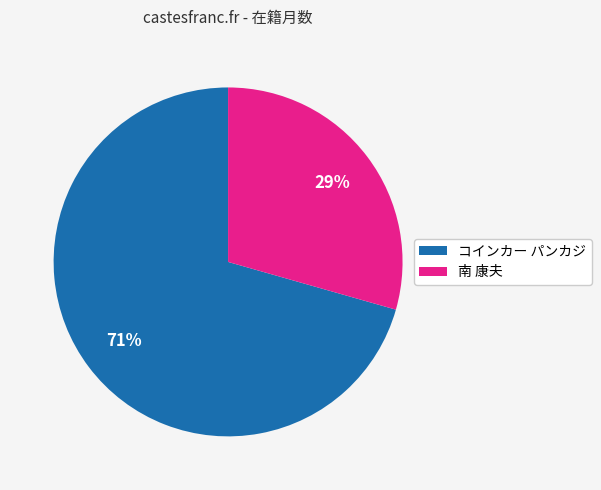

Which slice represents more than half of the pie?

コインカー パンカジ